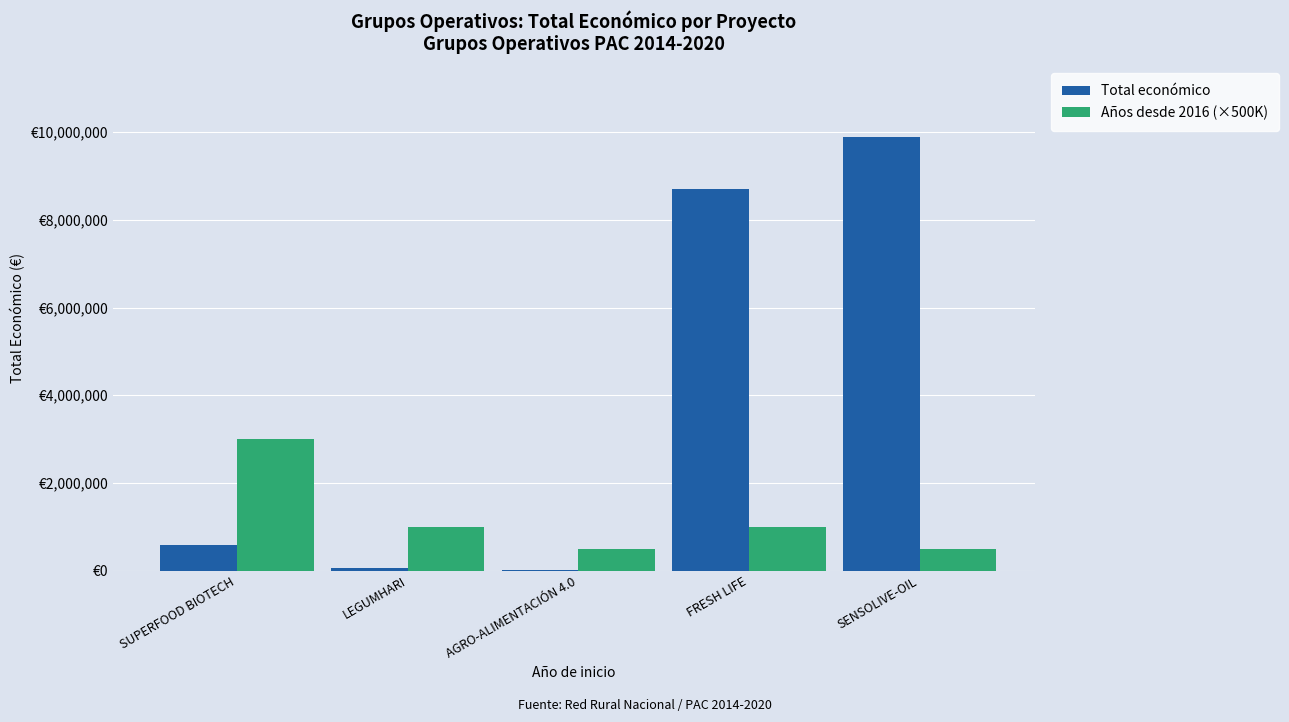

At which category does the chart reach its peak across all series?

SENSOLIVE-OIL